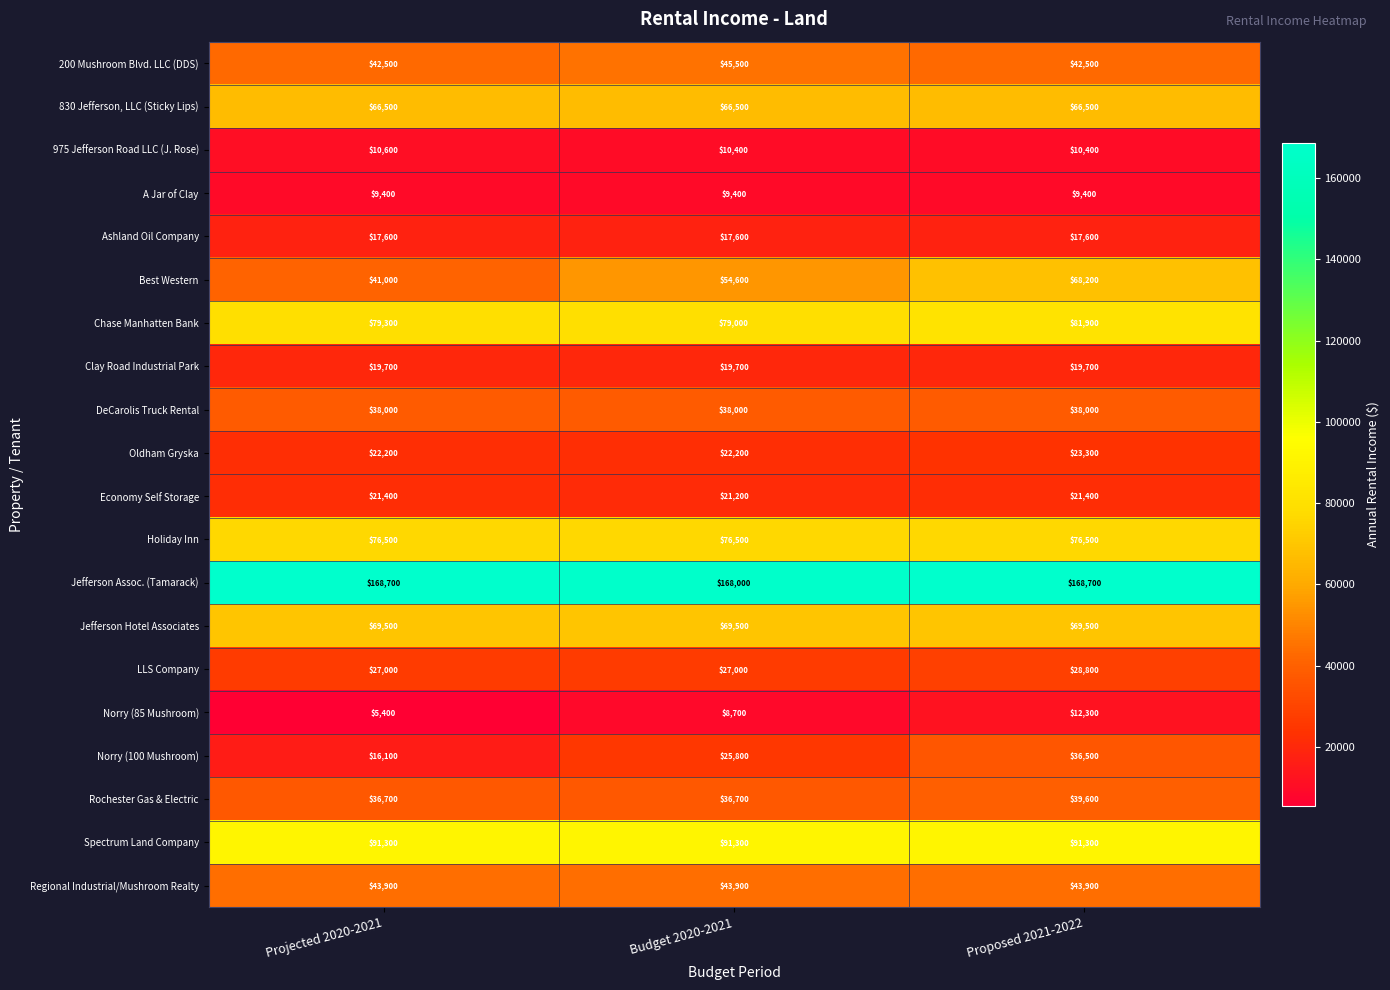

What is the total value across all series at Proposed 2021-2022?

966000